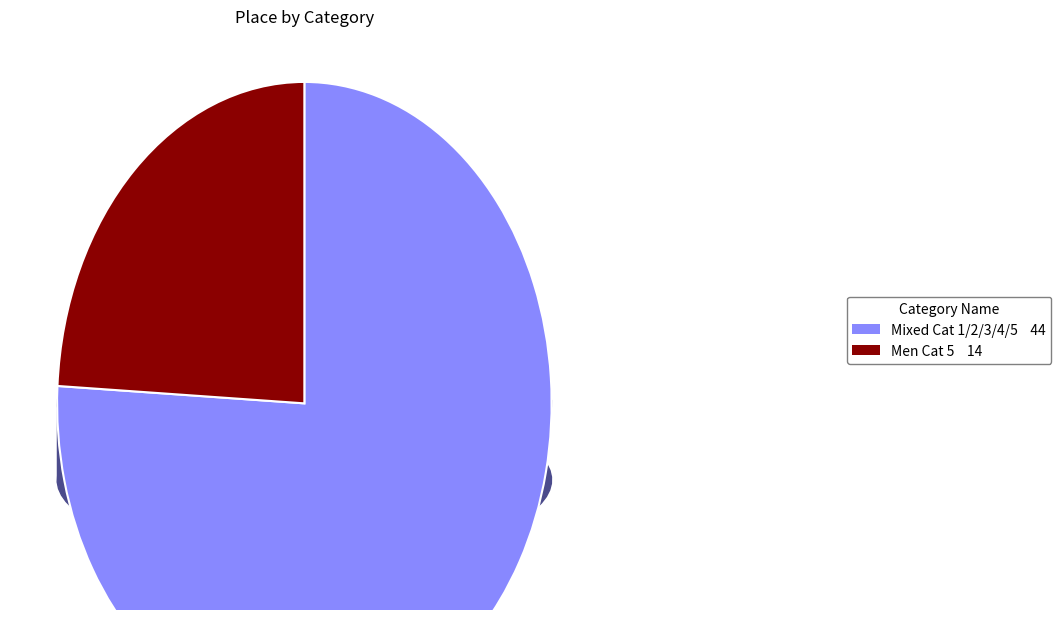

To the nearest percent, what is the combined percentage of Men Cat 5 and Mixed Cat 1/2/3/4/5?

100%